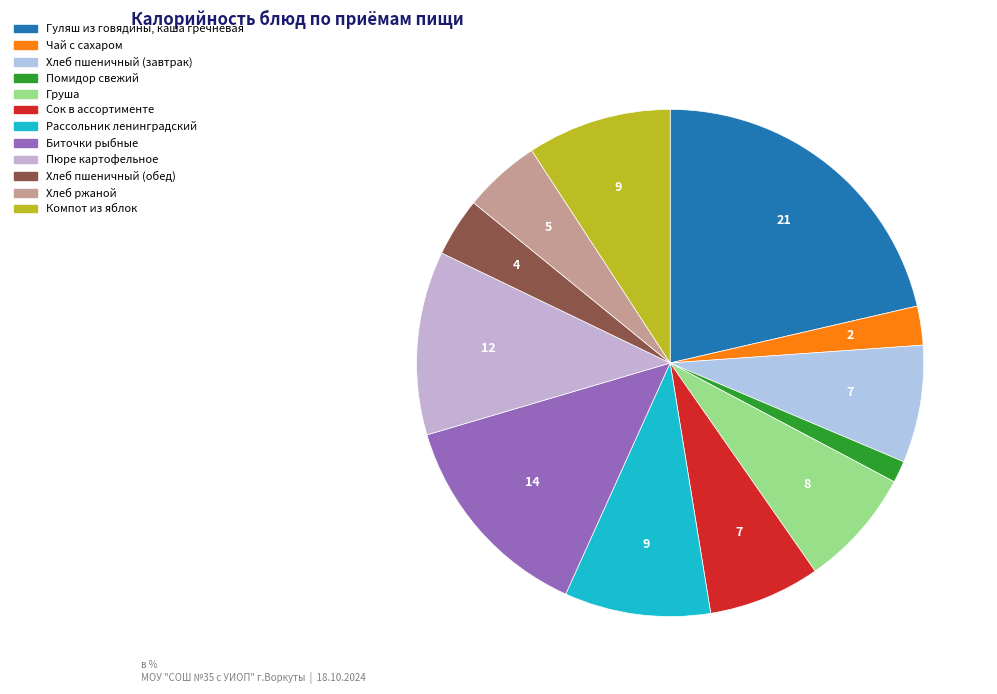

Does any single category account for the majority?

No